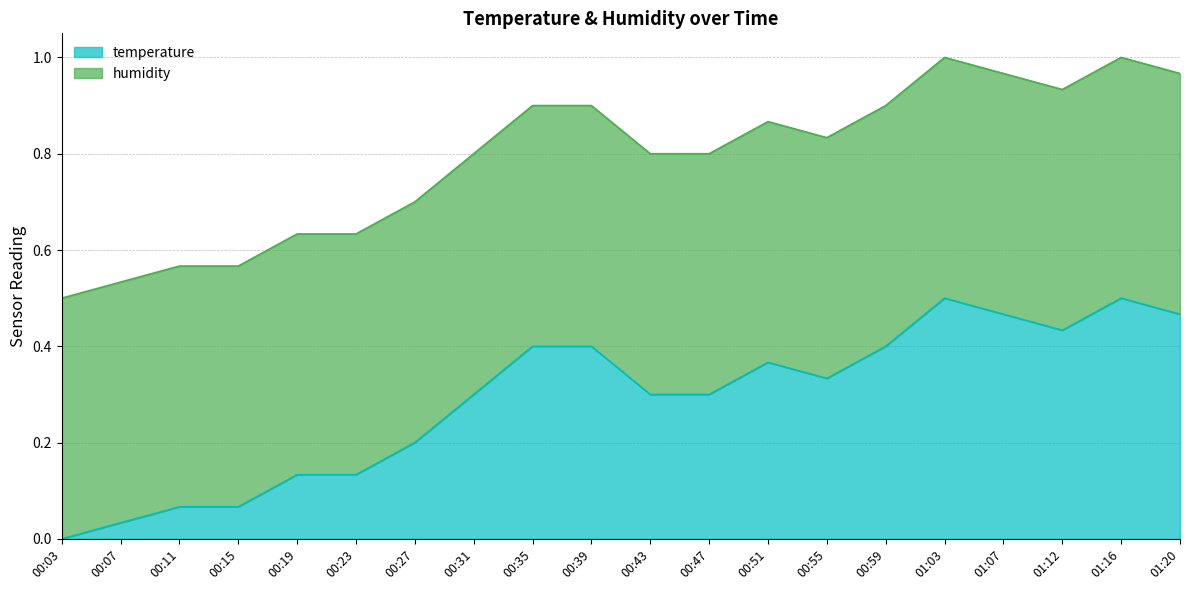

What is the difference between the values at 01:20 and 00:19?

0.3